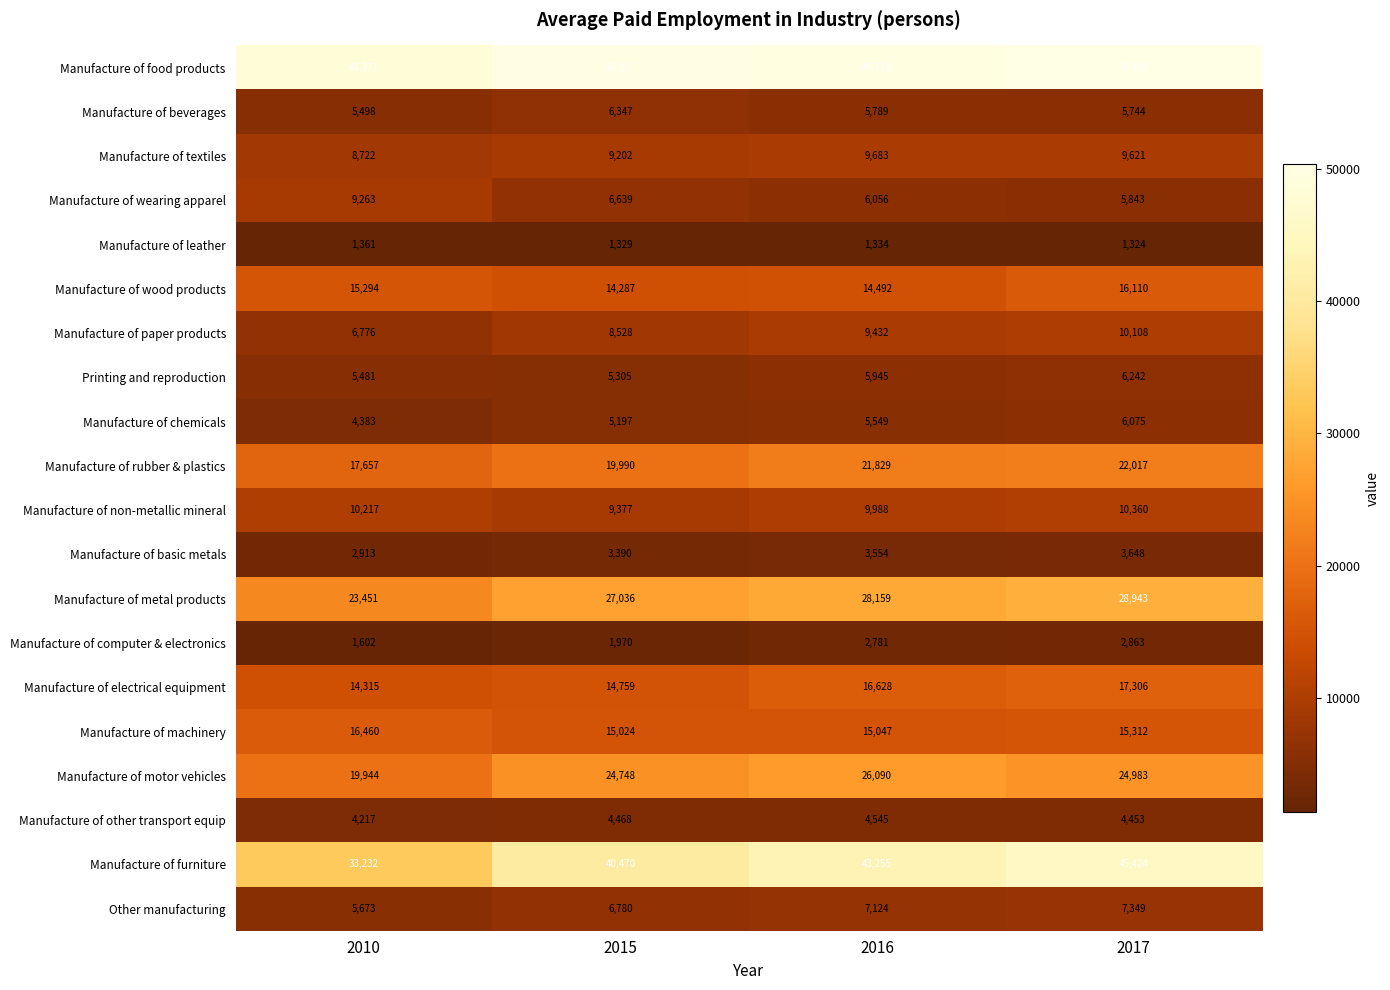

At which label is Manufacture of basic metals closest to 3280?

2015